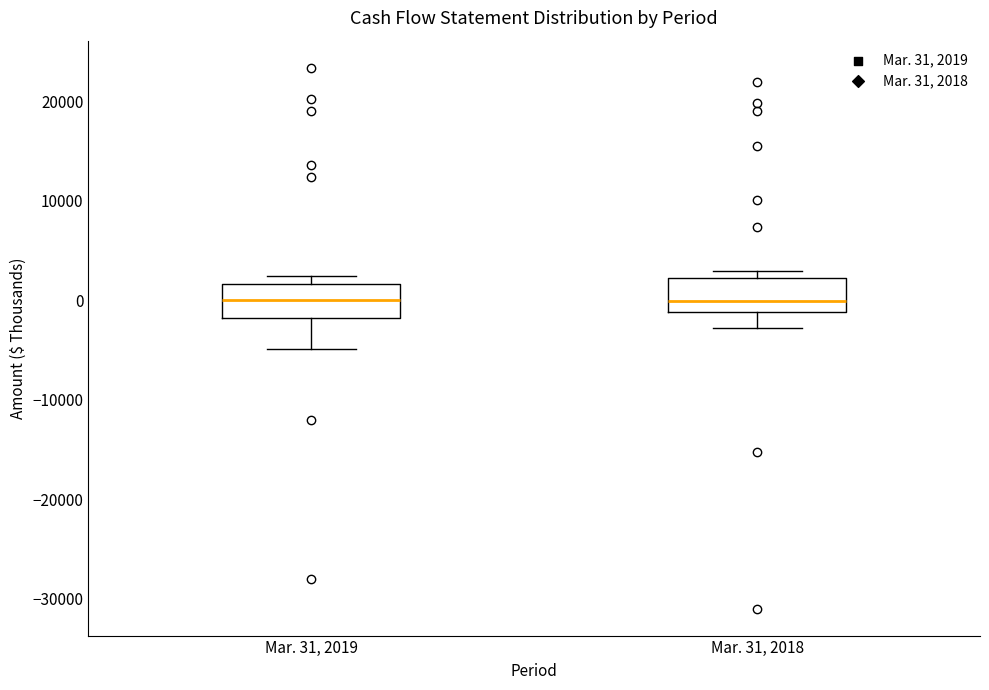

Reading left to right, transcribe this box plot: for each box, give where its median line is, the range the box spans, and where its two whiskers end, as read against the y-axis. The values are not printed on the chart, so give them approximately, as read against the axis.

Mar. 31, 2019: median 0, box -2000 to 2000, whiskers -5000 to 2000 (just above the box's upper edge)
Mar. 31, 2018: median 0, box -1000 to 2000, whiskers -3000 to 3000